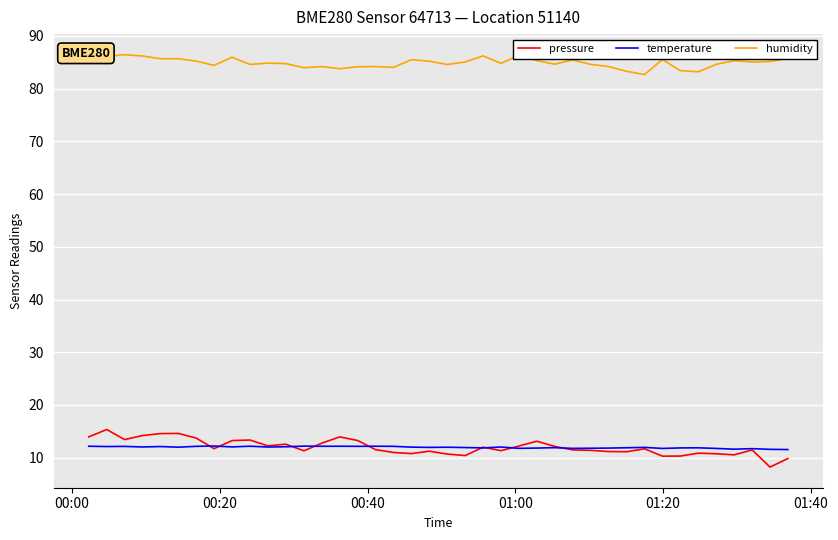

True or false: humidity and pressure intersect in this chart.

False